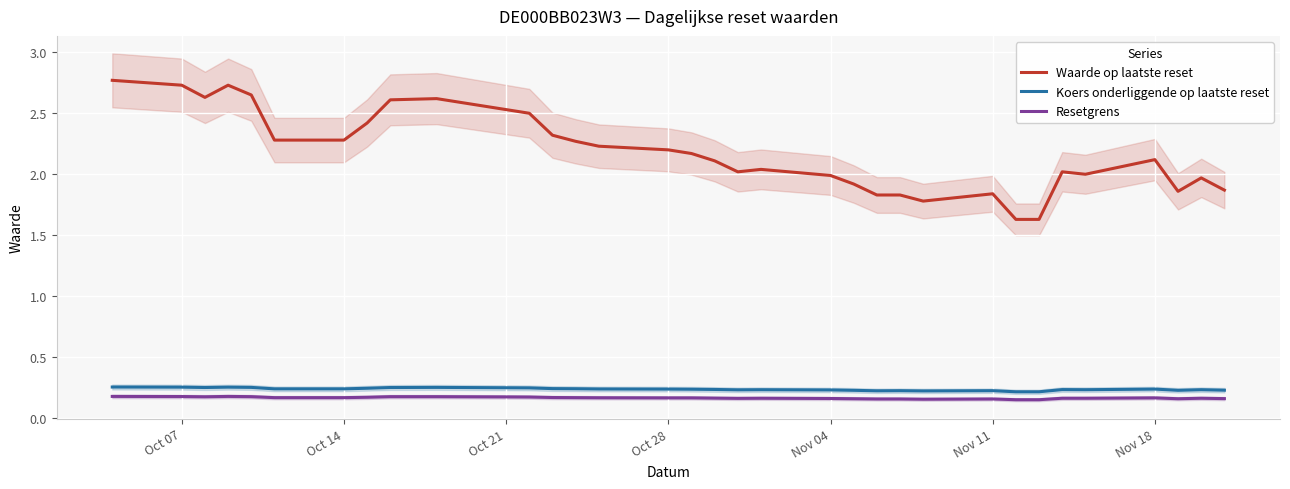

What is the minimum value for Waarde op laatste reset?

1.6